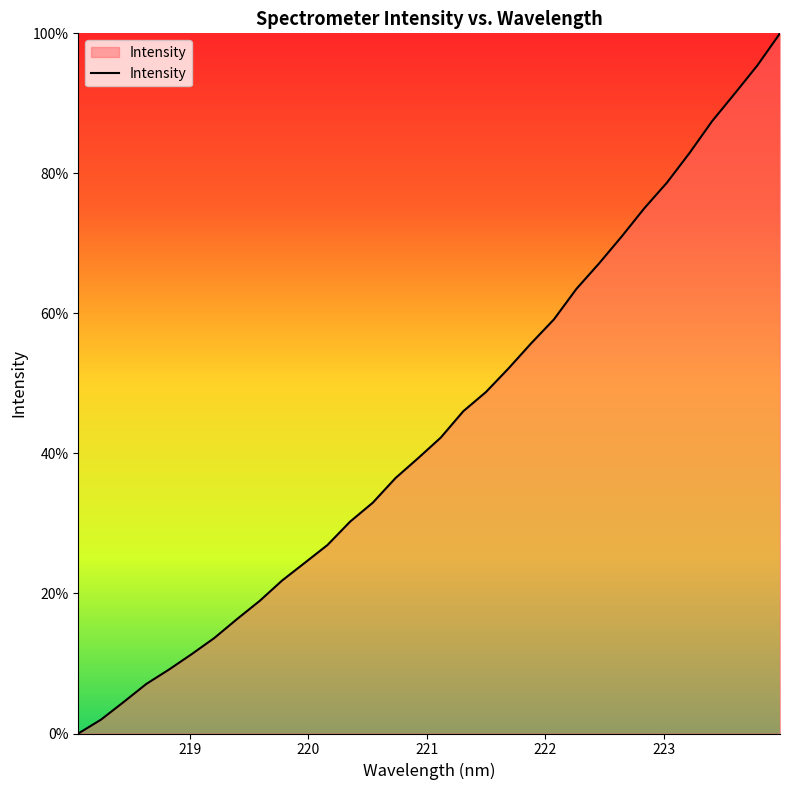

Is this an area chart (filled region under the line)?

Yes